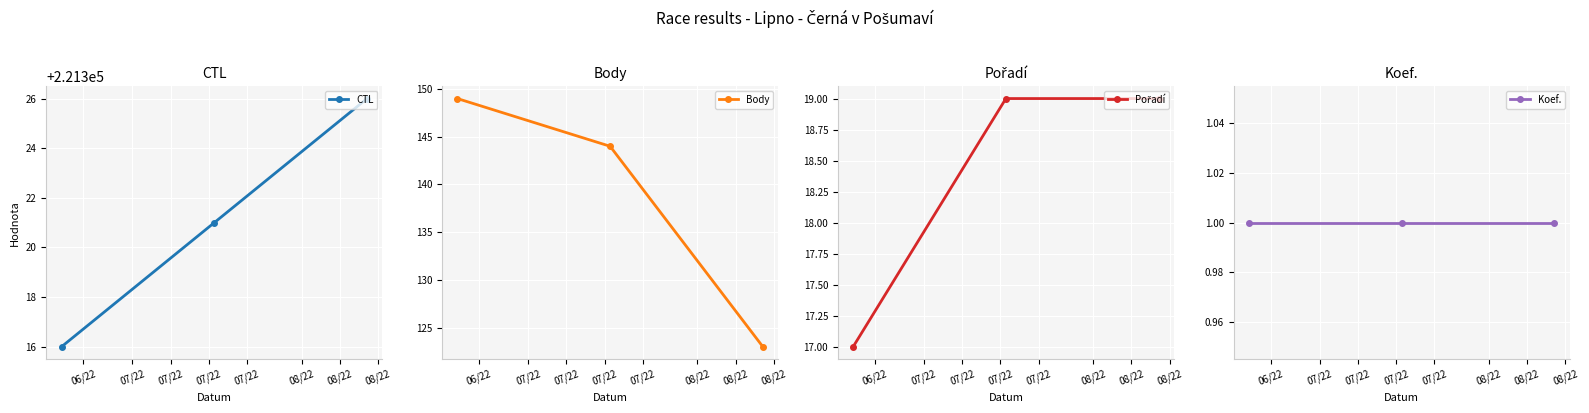

What is the highest value of the CTL series?

221326